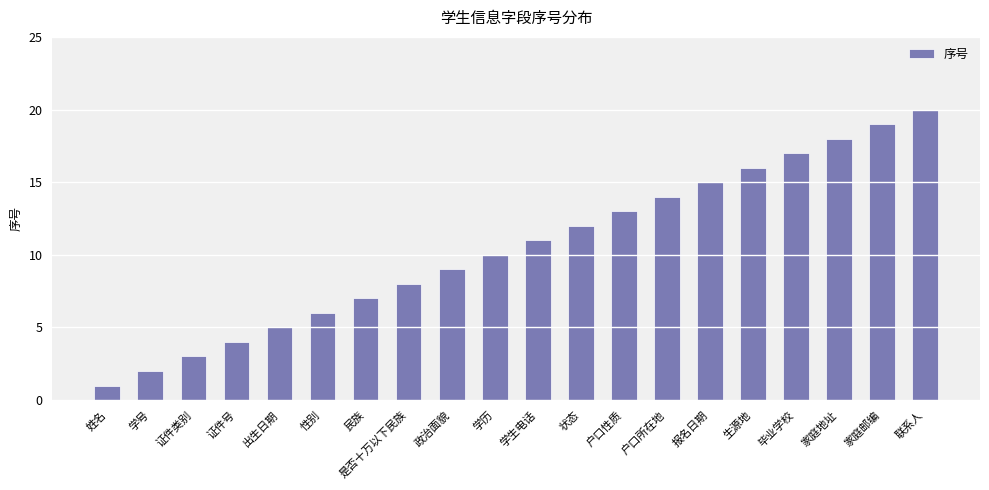

What is the label of the 7th bar from the left?

民族